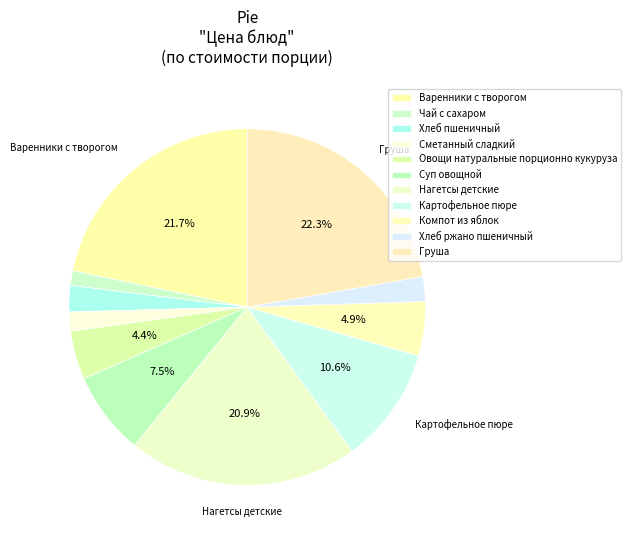

The Чай с сахаром slice represents 1% of the pie. True or false?

True